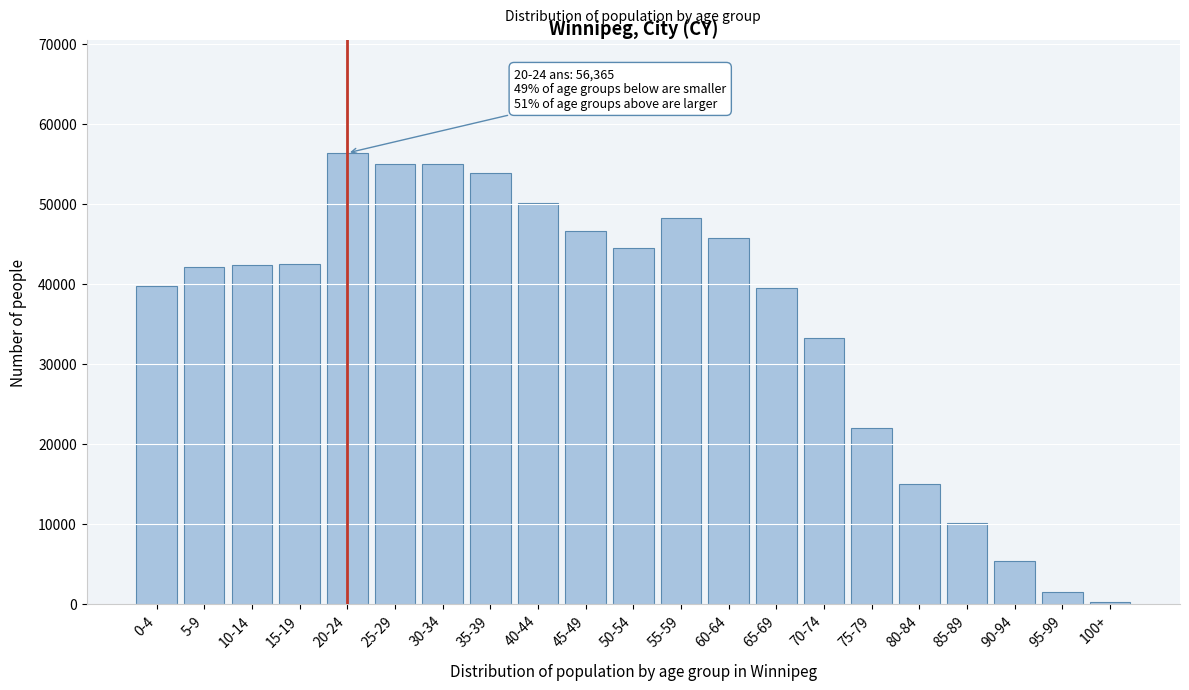

What is the sum of all values?

749610